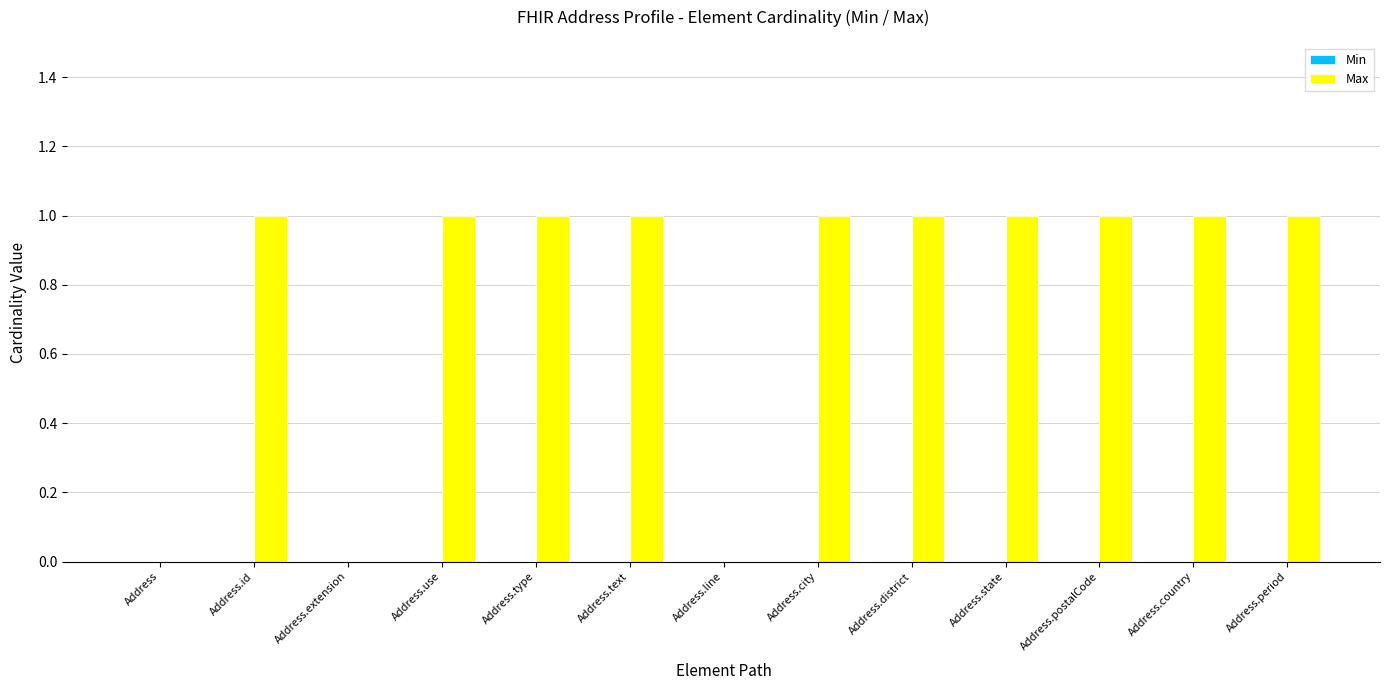

What is the sum of all values?

10